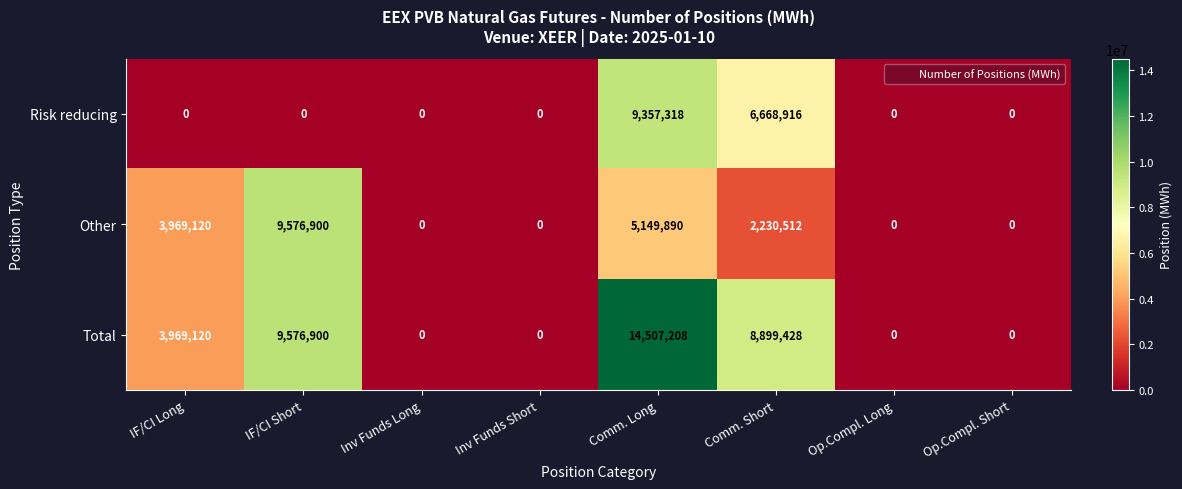

What is the sum of all Other values?

20926422